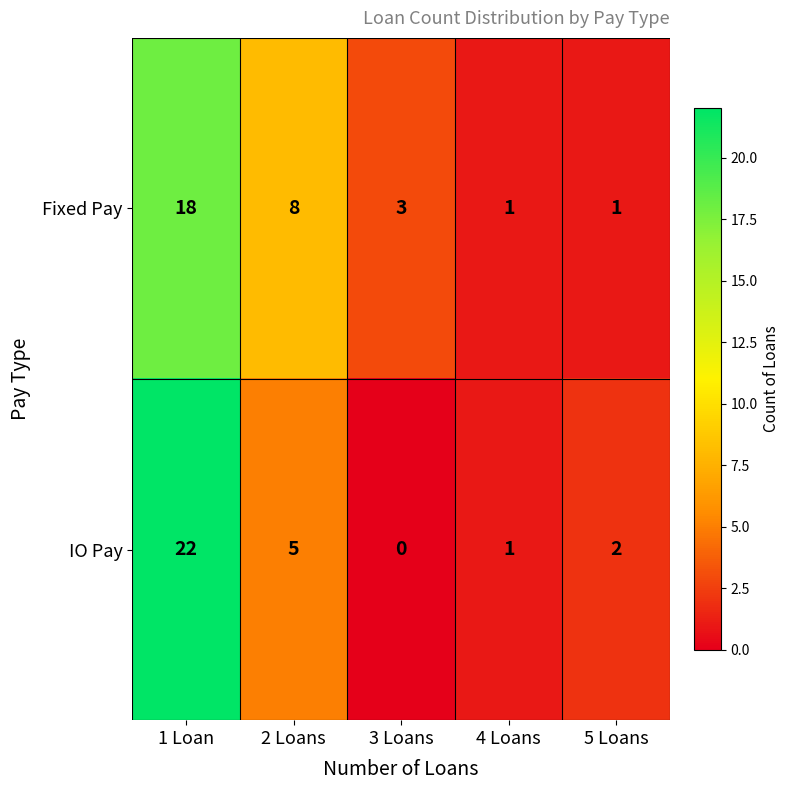

Reading left to right, what are all the values shown in this chart?

Fixed Pay: 18	8	3	1	1
IO Pay: 22	5	0	1	2